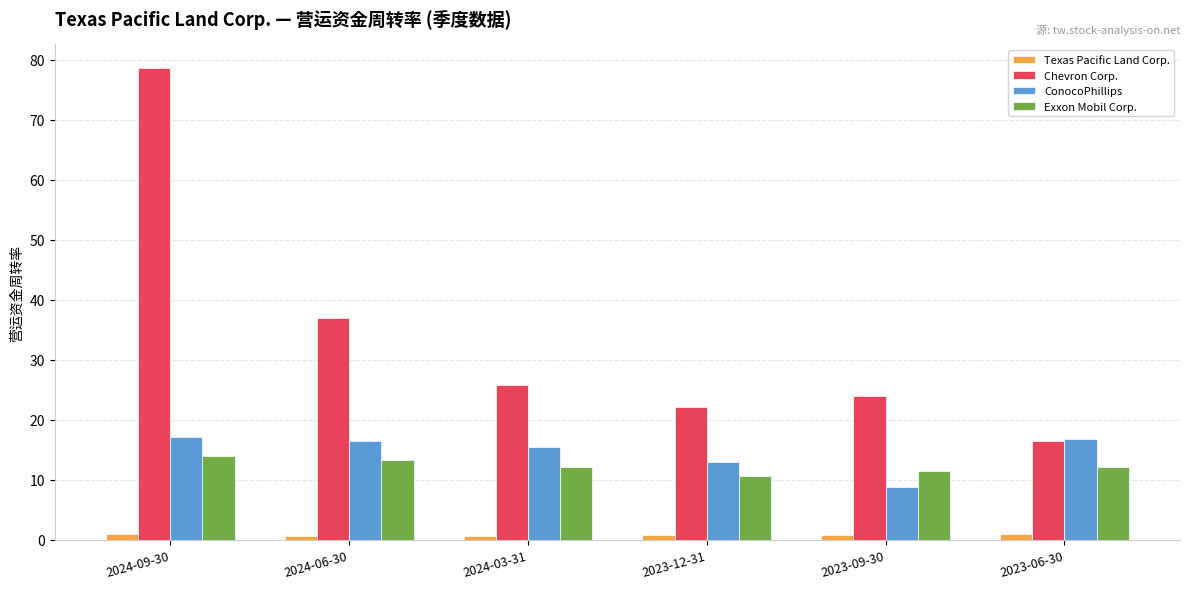

What are all the series names shown in the legend?

Texas Pacific Land Corp., Chevron Corp., ConocoPhillips, Exxon Mobil Corp.